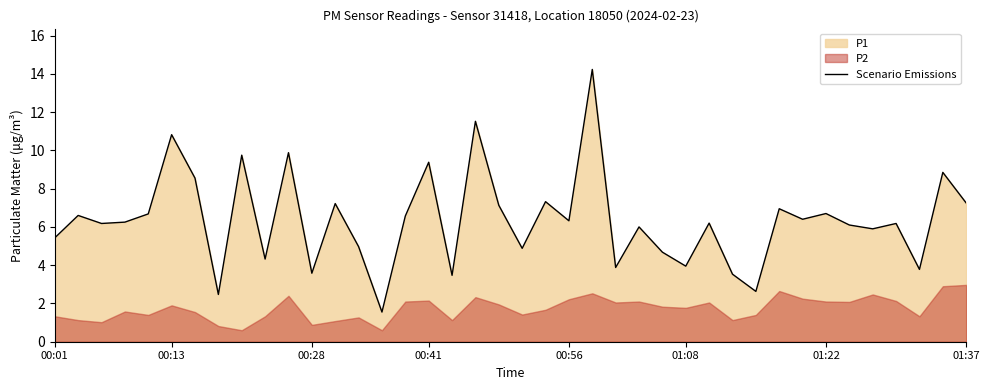

True or false: the data shows 6.1 at 34.

True